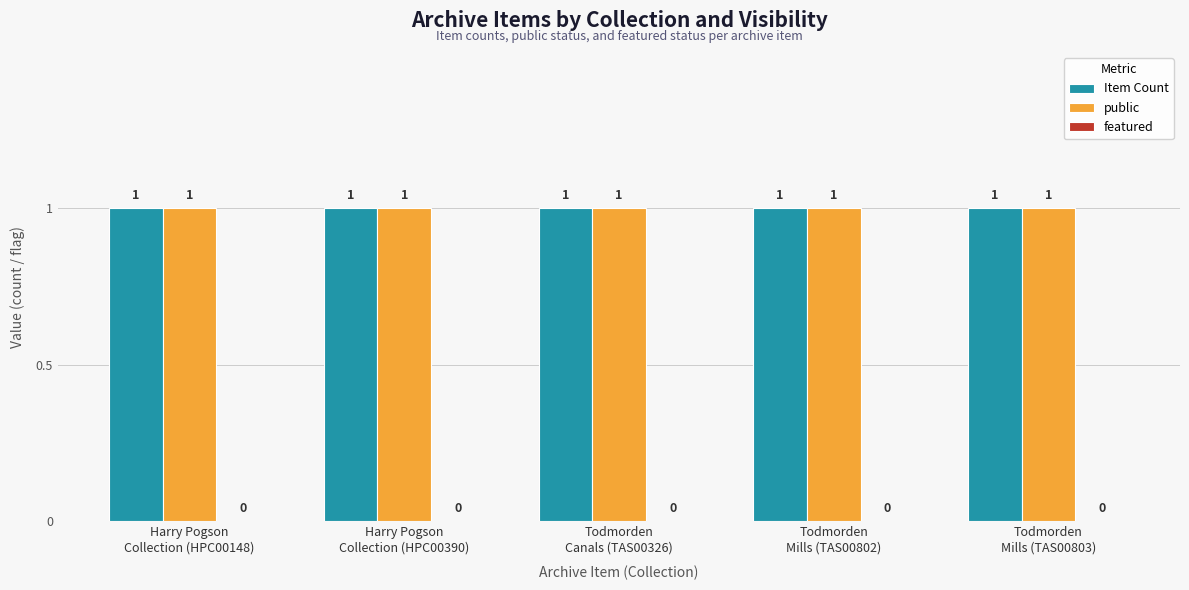

Which series has the largest range (max minus min)?

Item Count